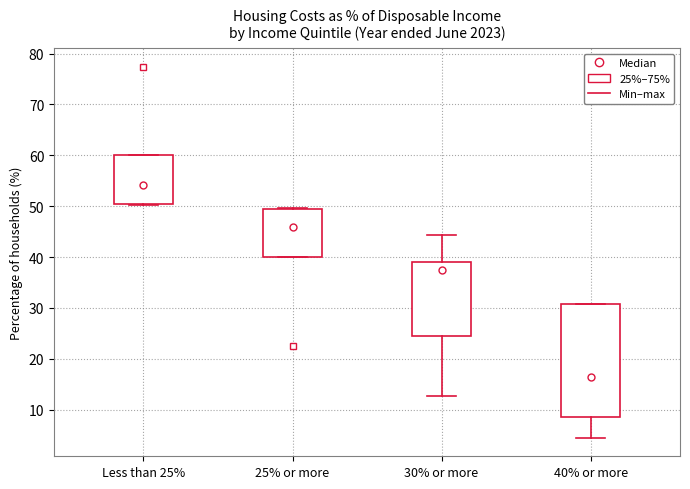

Comparing the boxes themselves (not the whiskers), which one is the tallest?

40% or more